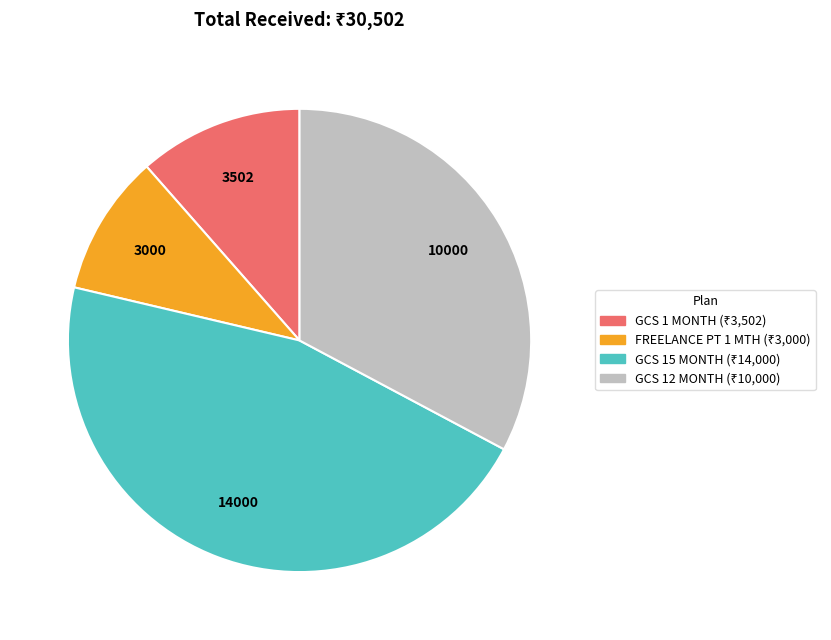

Does any single category account for the majority?

No